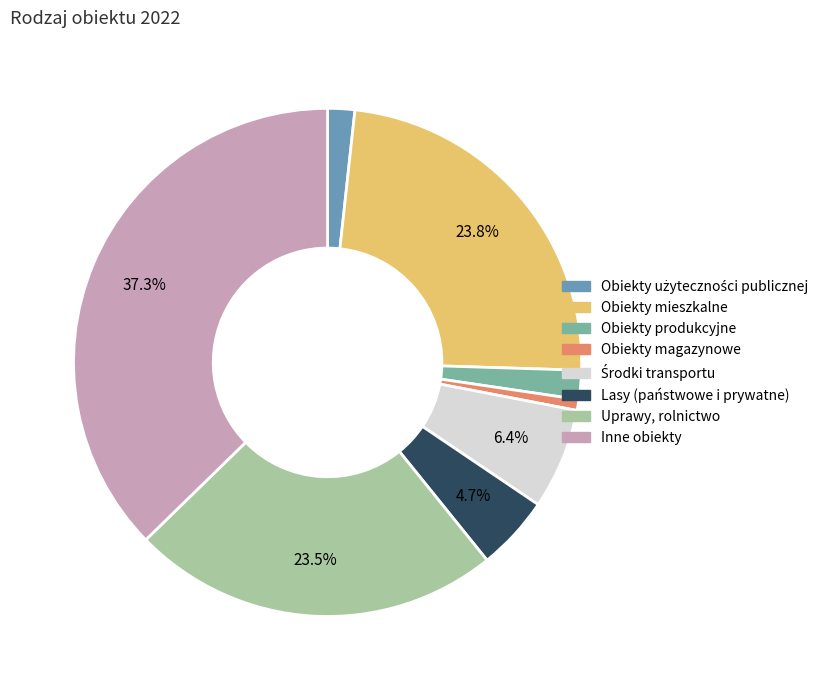

How many slices are in this pie chart?

8